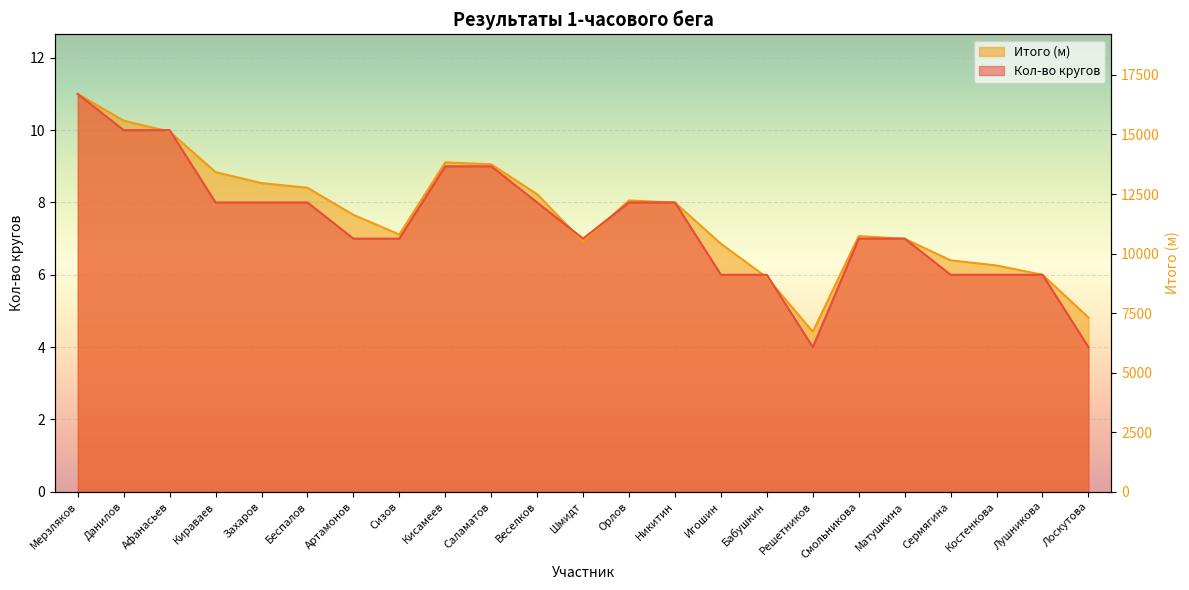

What is the spread (max minus min) of values at Бабушкин?

0.1